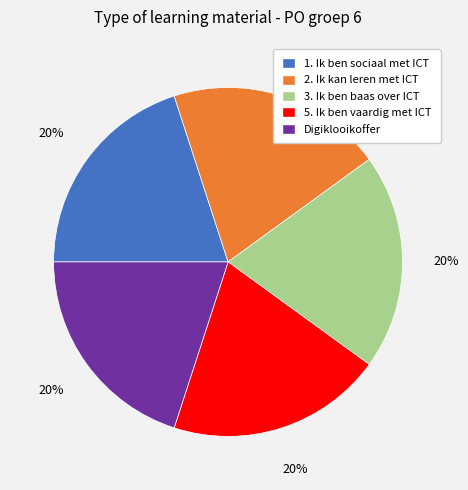

How many slices are in this pie chart?

5